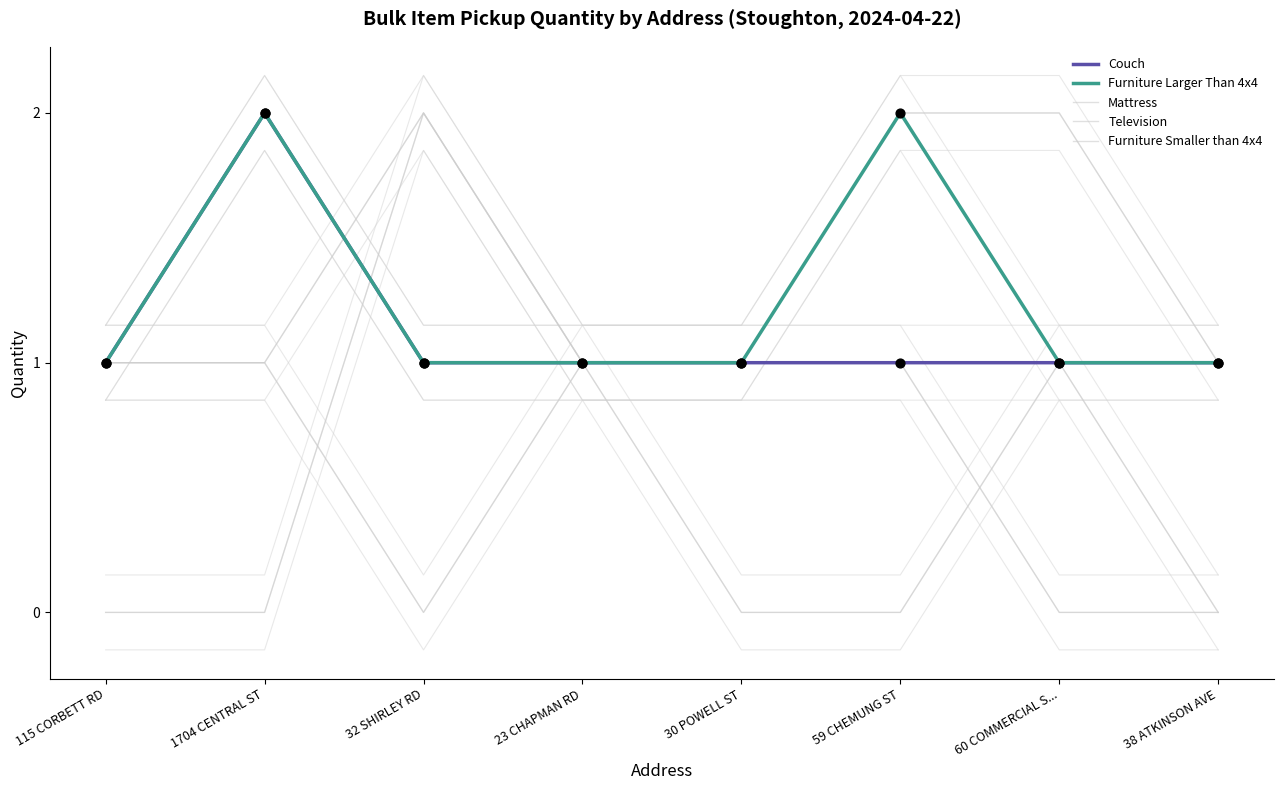

Which series has the largest total across all categories?

Furniture Larger Than 4x4